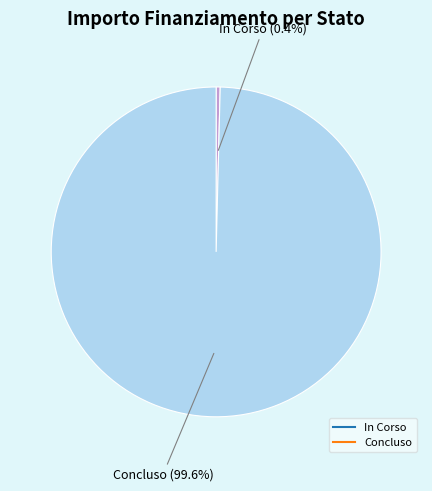

What is the smallest slice in the pie chart?

In Corso